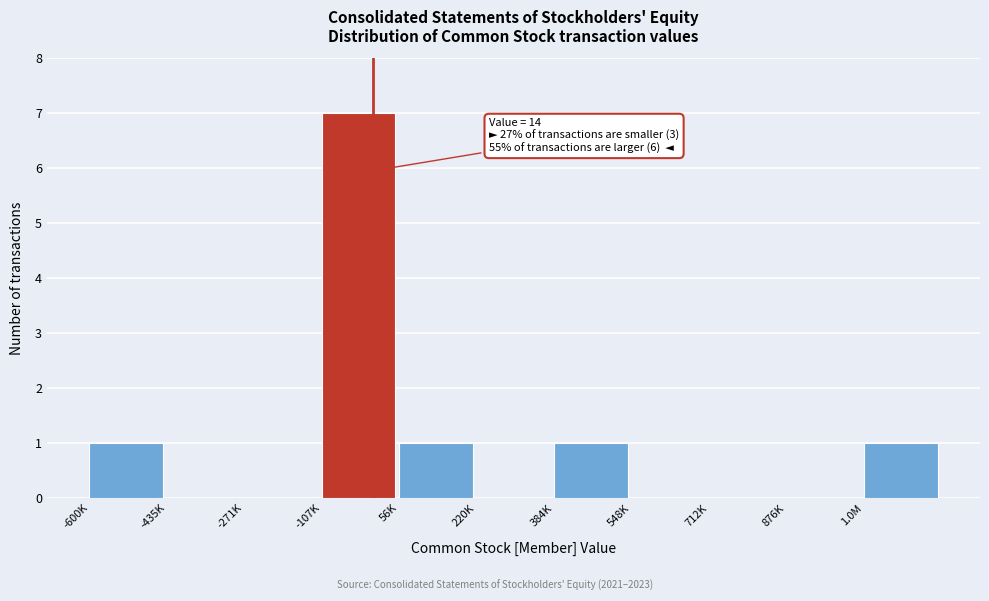

Reading left to right, extract all data points from this chart.

-600K=1	-435K=0	-271K=0	-107K=7	56K=1	220K=0	384K=1	548K=0	712K=0	876K=0	1.0M=1